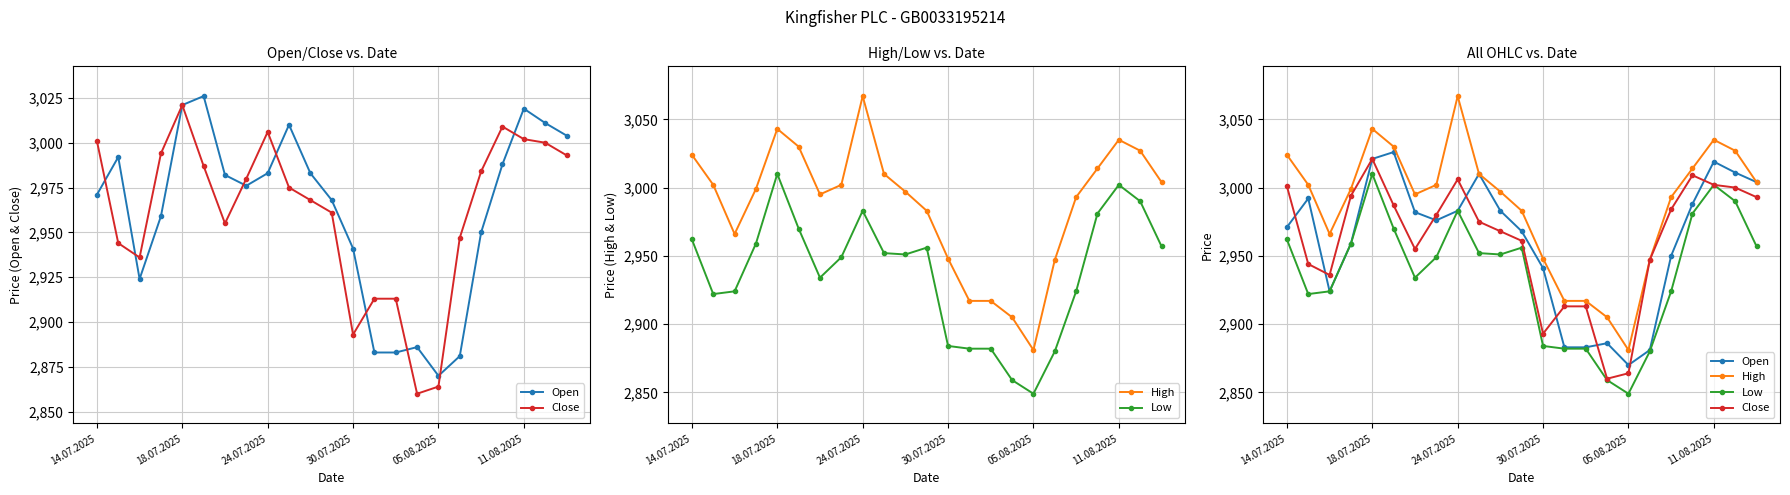

At how many categories does at least one series exceed 3052?

1